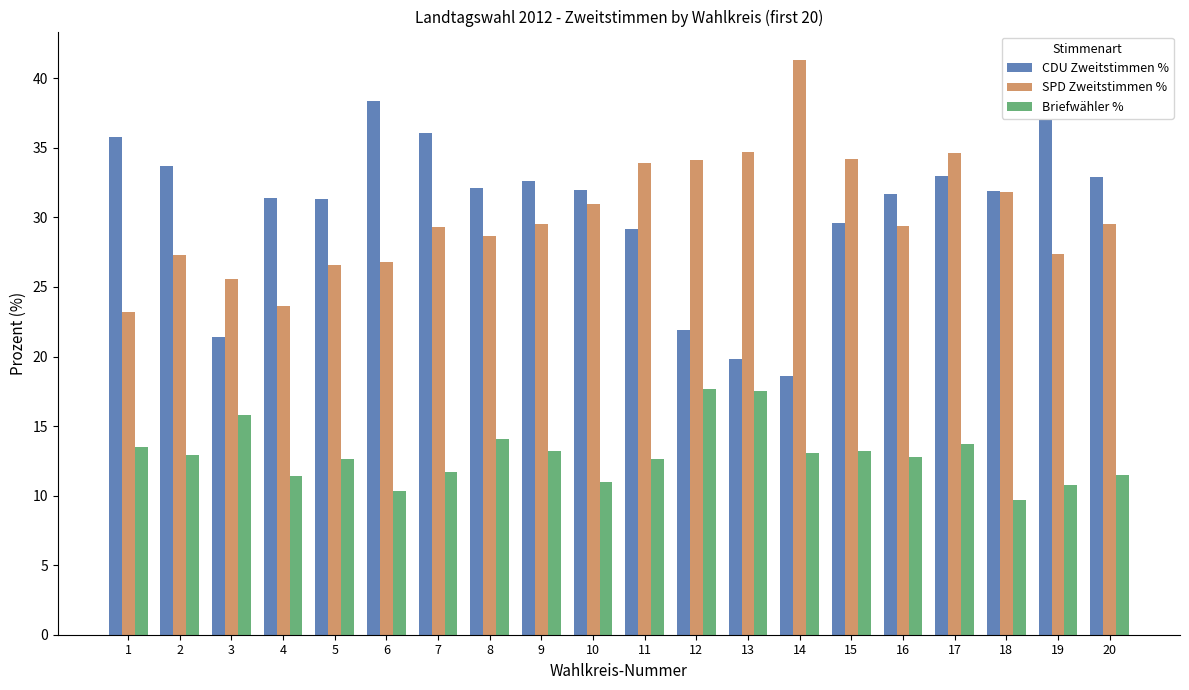

What is the difference between the maximum and minimum values in the Briefwähler % series?

8.0